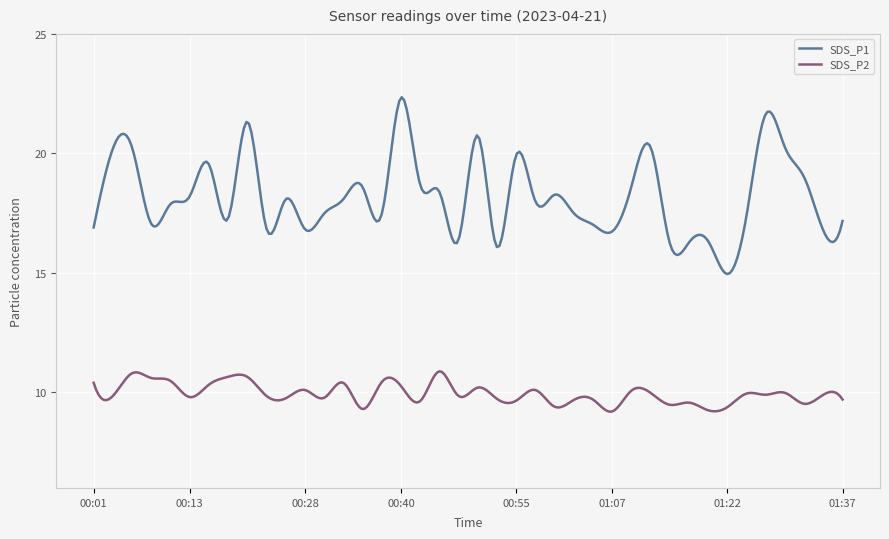

True or false: SDS_P2 and SDS_P1 intersect in this chart.

False